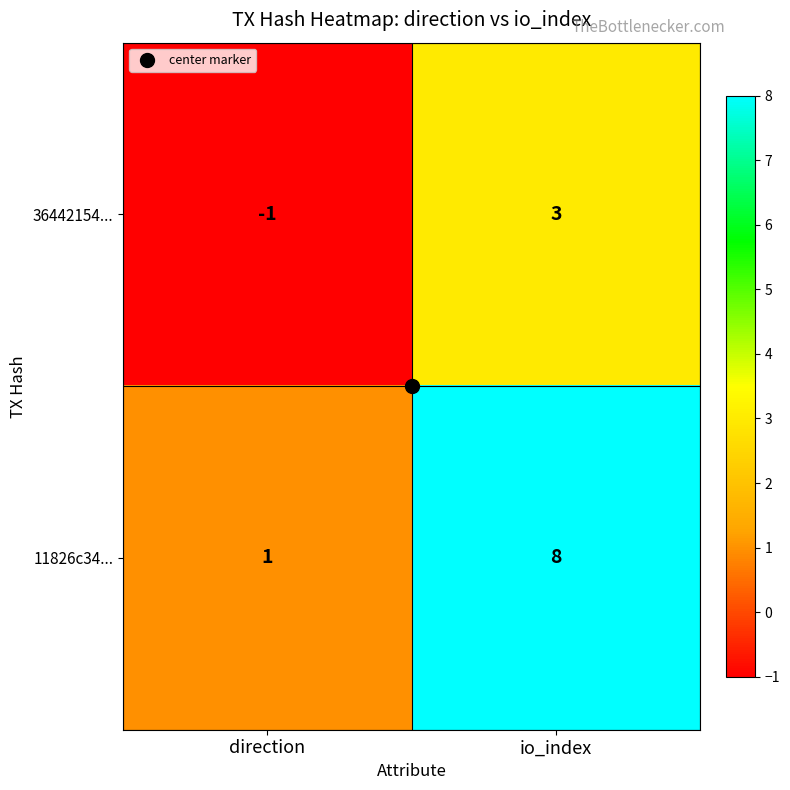

What is the maximum value shown in the chart?

8